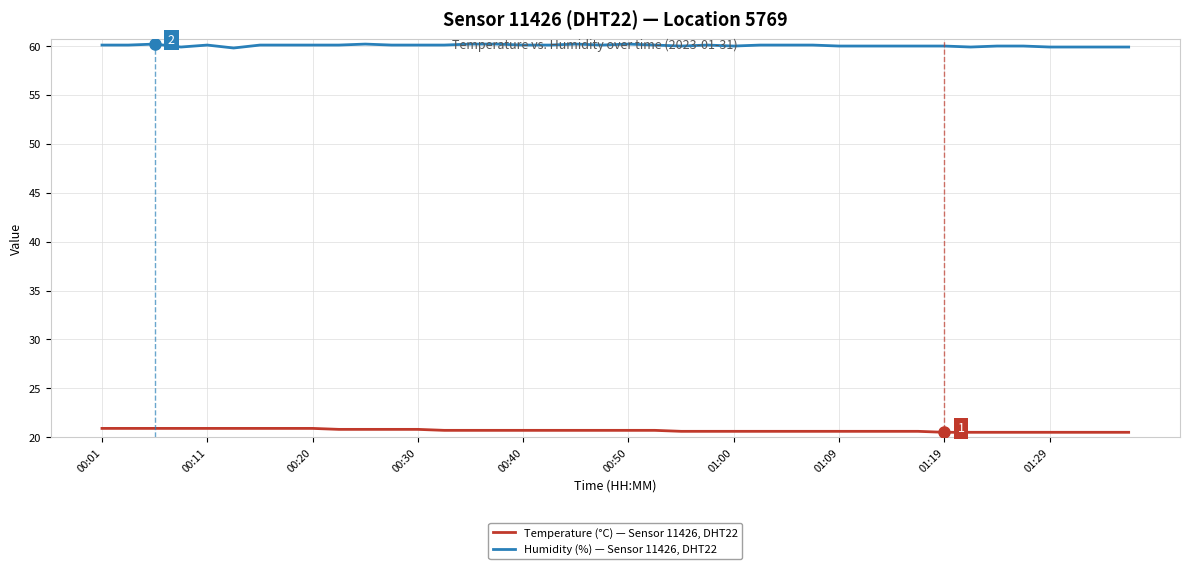

True or false: Humidity (%) — Sensor 11426, DHT22 and Temperature (°C) — Sensor 11426, DHT22 cross at least once.

False